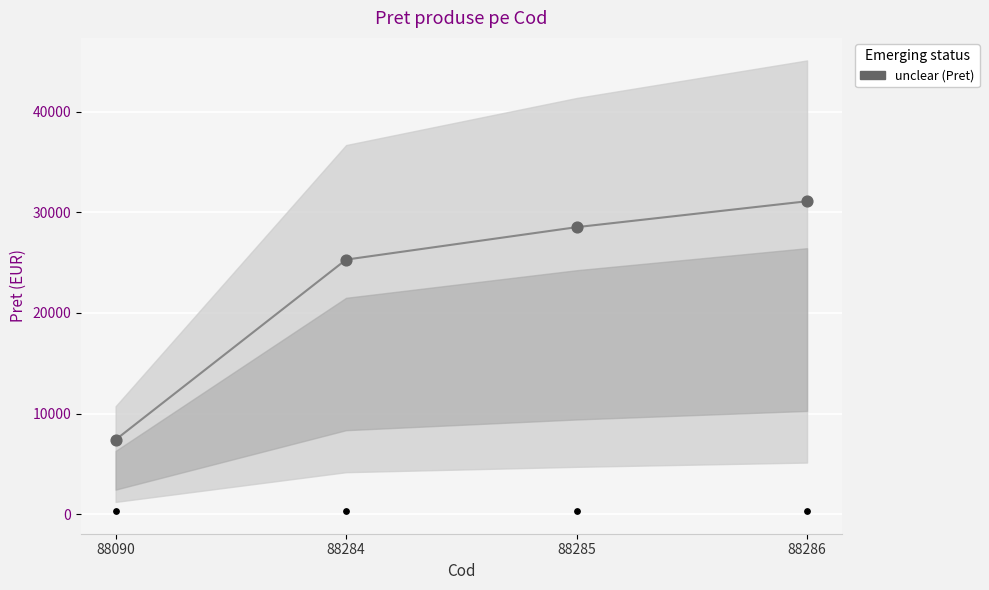

Between 88286 and 88284, which is larger?

88286